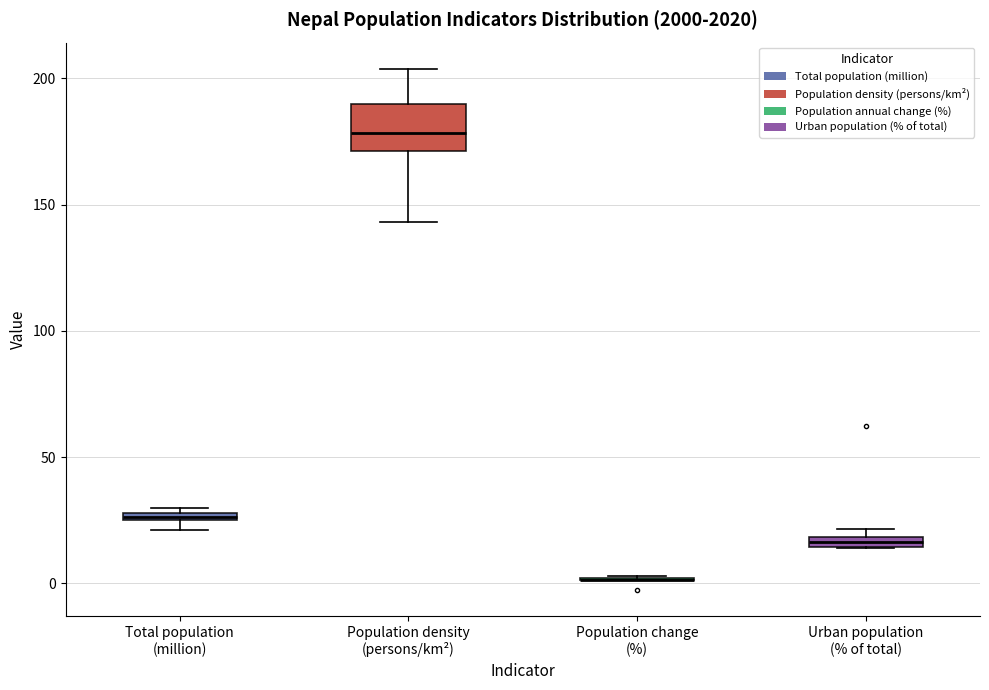

Where is the lower edge of the box for Urban population (% of total) on the y-axis? The values are not printed on the chart, so give them approximately, as read against the axis.

15